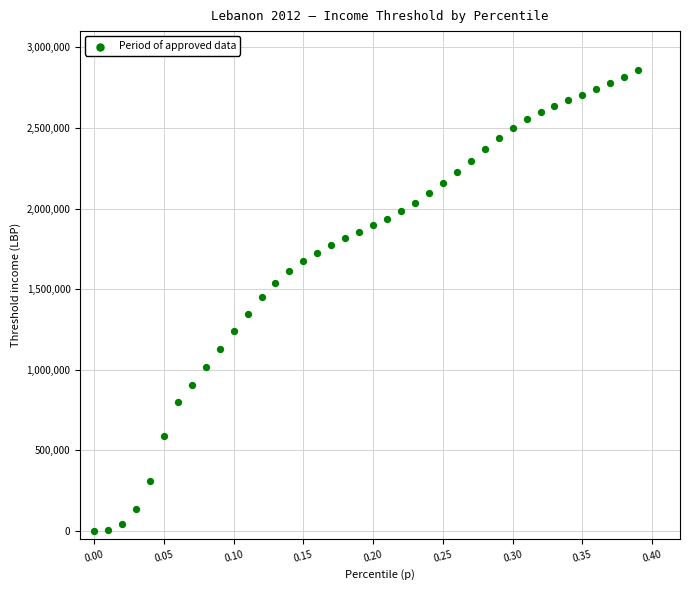

What is the range of Y values (max minus min)?

2858943.9